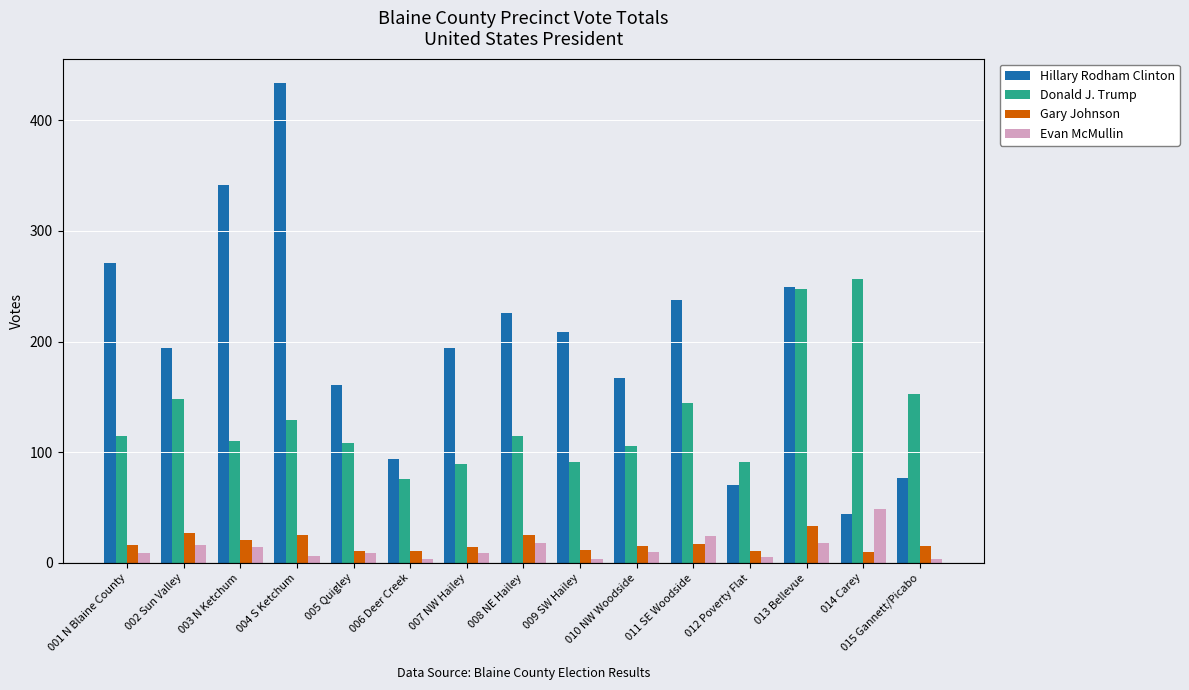

Is the value of Hillary Rodham Clinton at 011 SE Woodside greater than the value of Donald J. Trump at 005 Quigley?

Yes